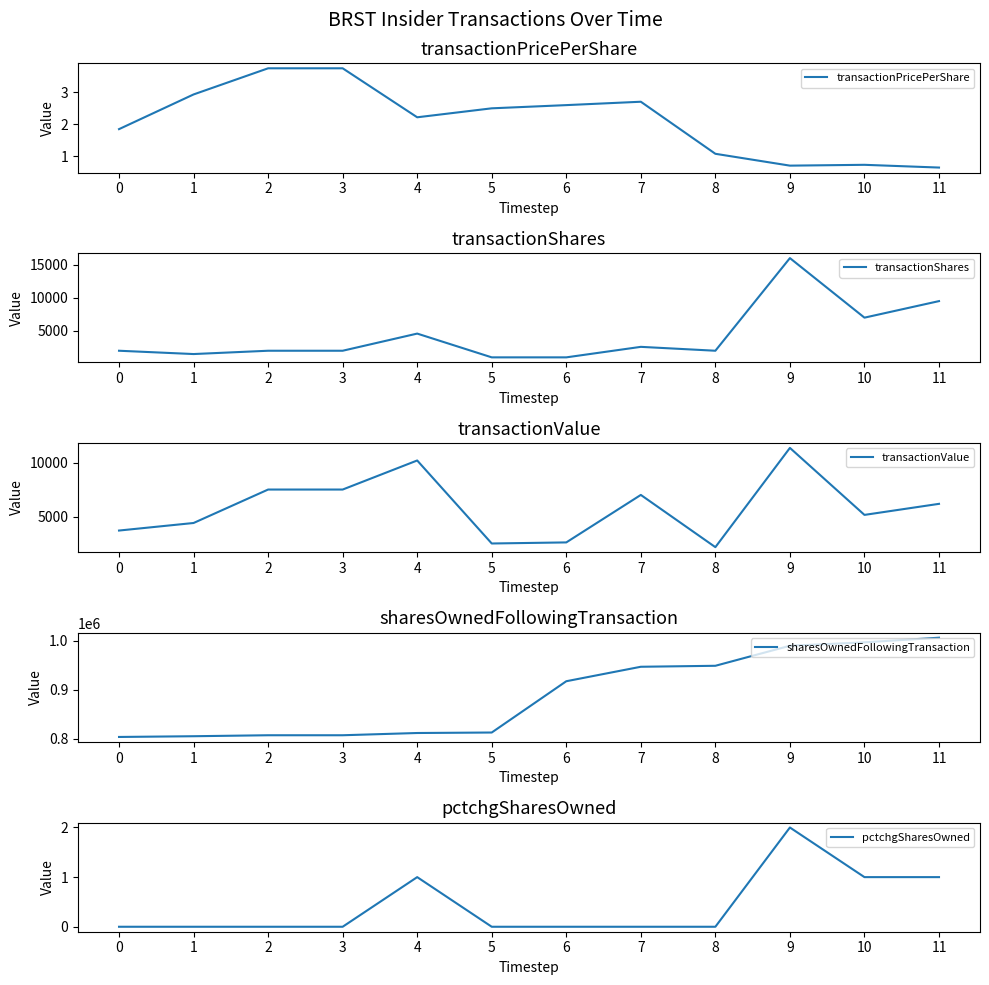

What is the difference between the highest and lowest values at 0?

803224.0